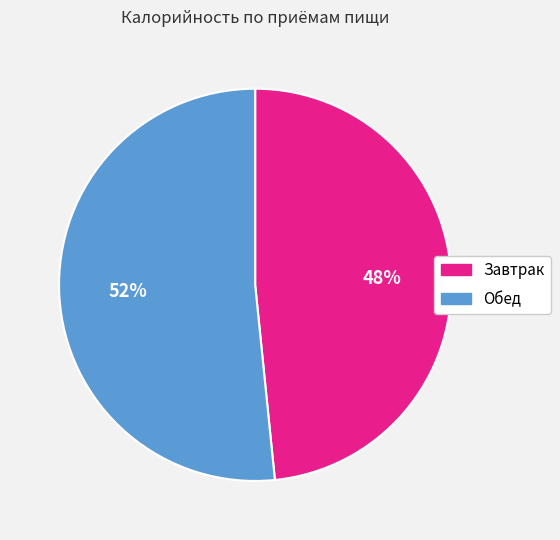

Combined, do Завтрак and Обед account for over 50%?

Yes